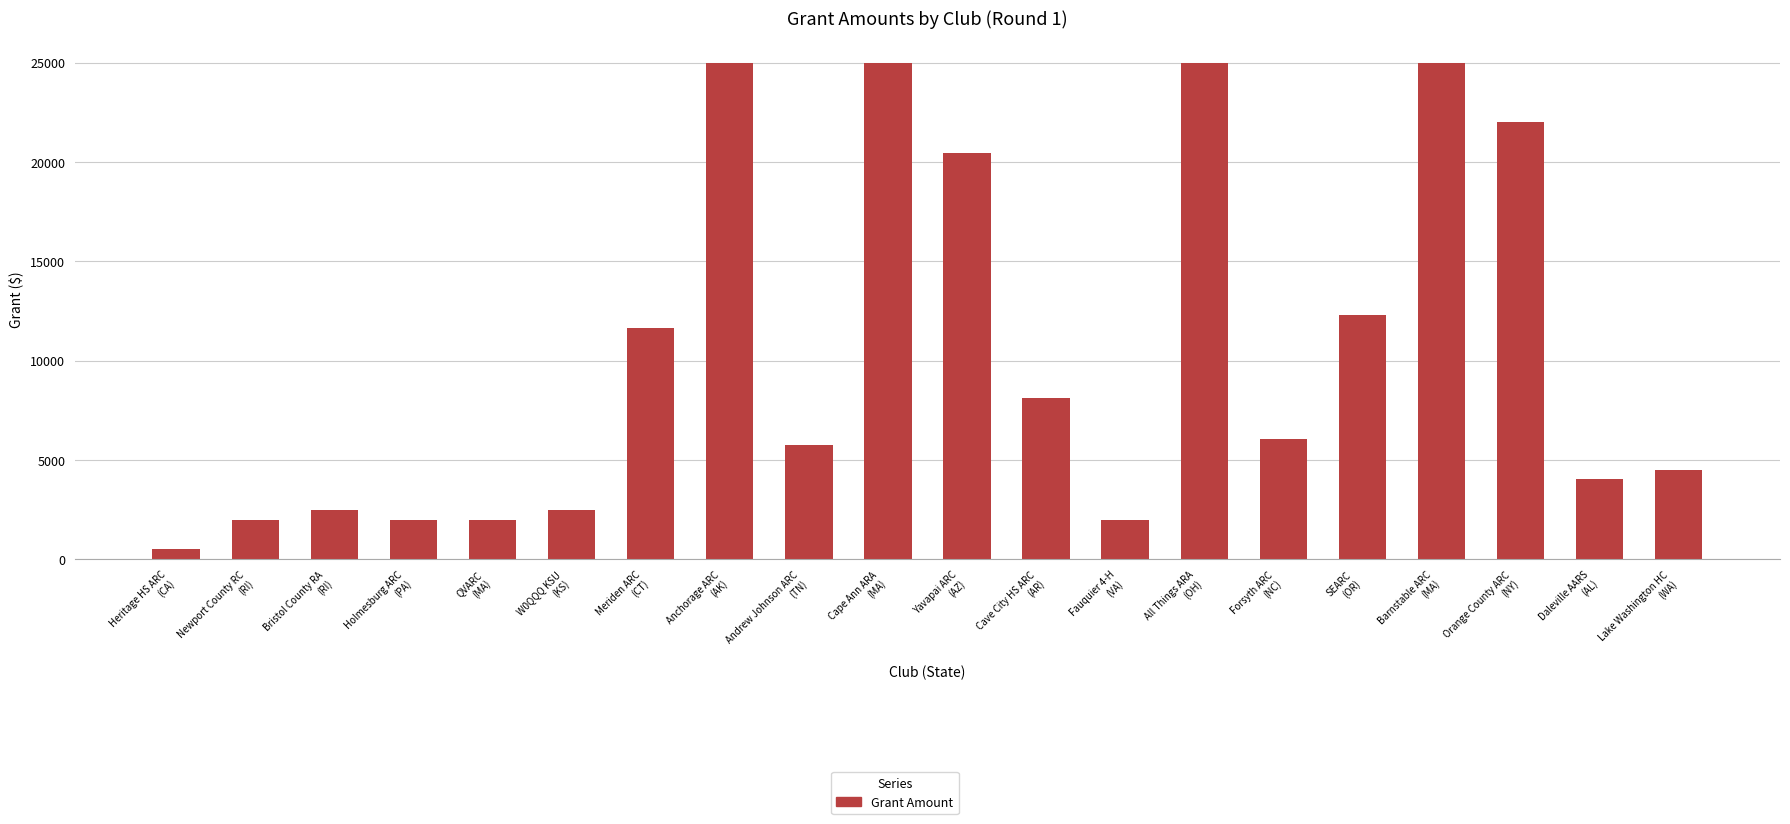

What is the value of the 19th bar from the left?

4056.9